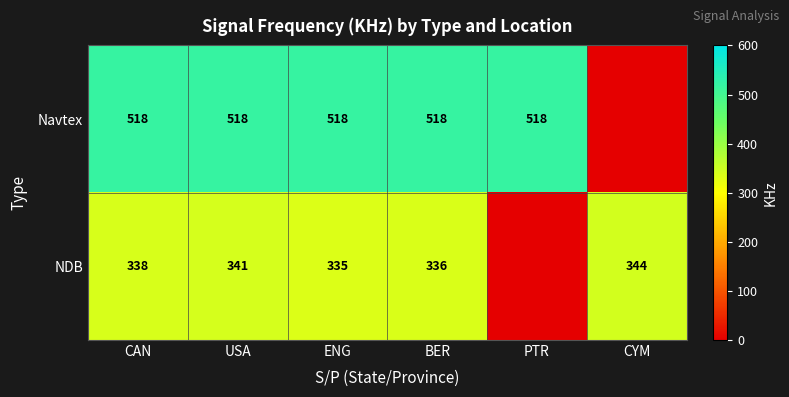

At ENG, list the series in order from smallest to largest.

NDB, Navtex